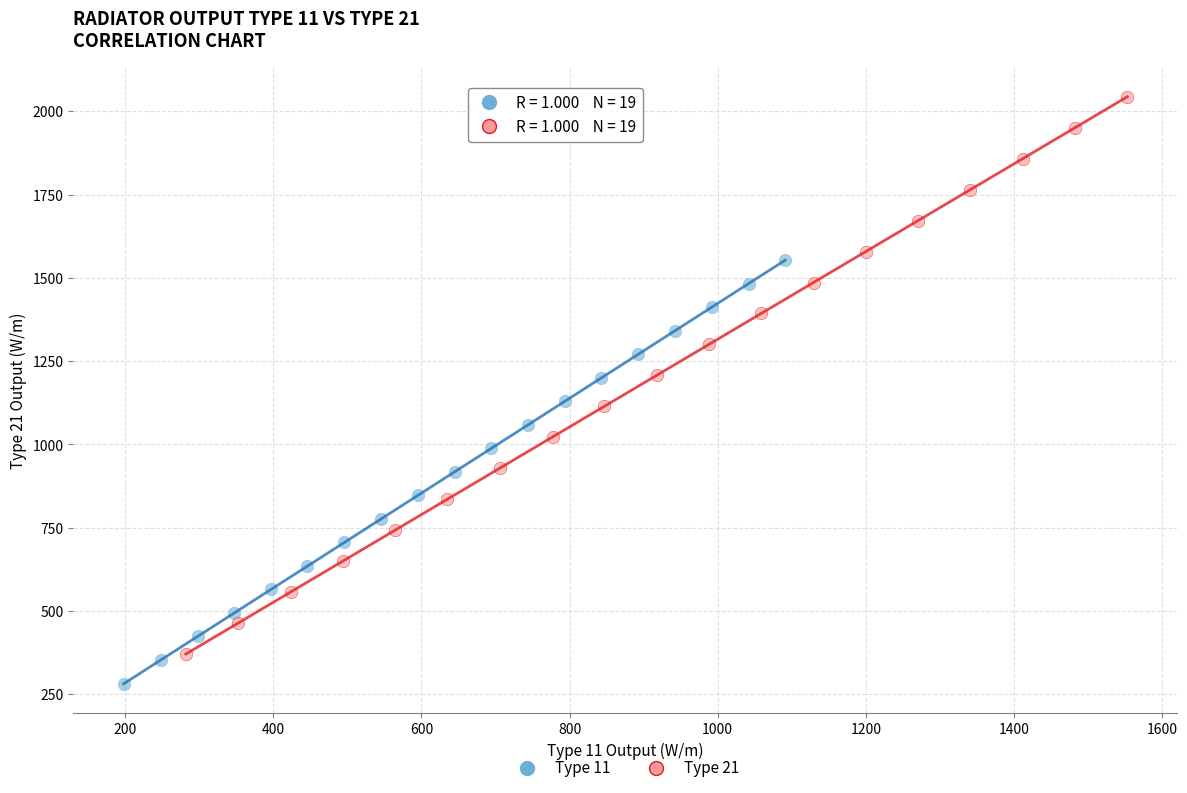

Which series reaches the maximum Y coordinate?

Type 21